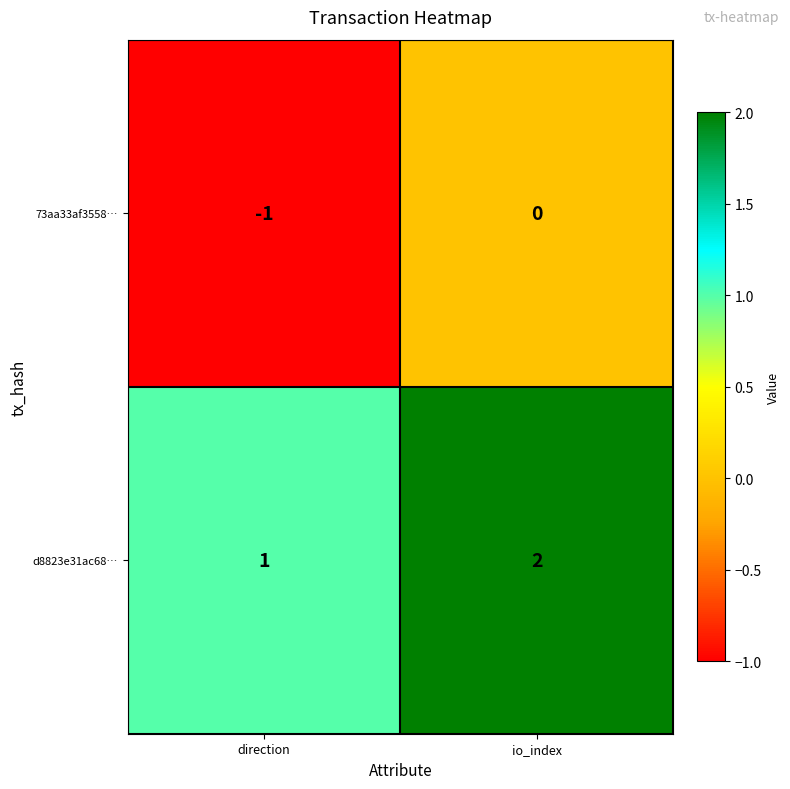

At which label does d8823e31ac68… reach its peak?

io_index